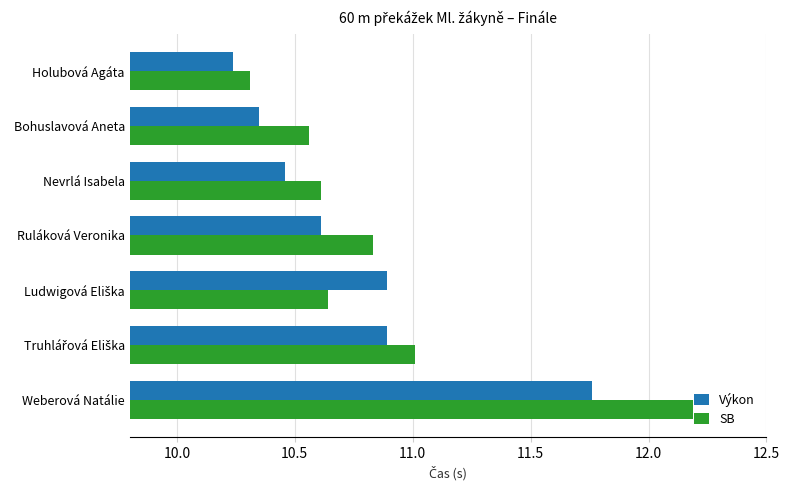

At which category does the chart reach its minimum across all series?

Holubová Agáta